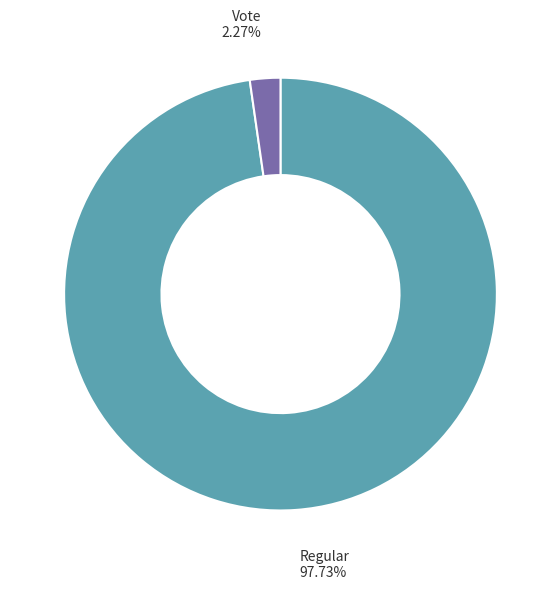

Count the number of slices in the pie.

2